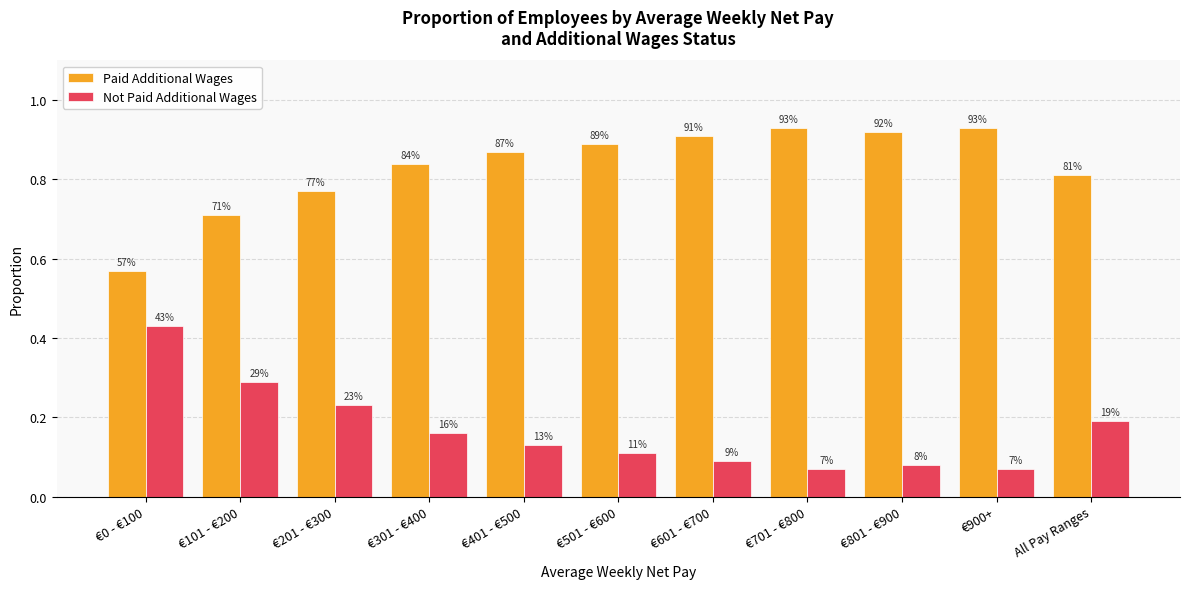

What is the total value across all series at €501 - €600?

1.0